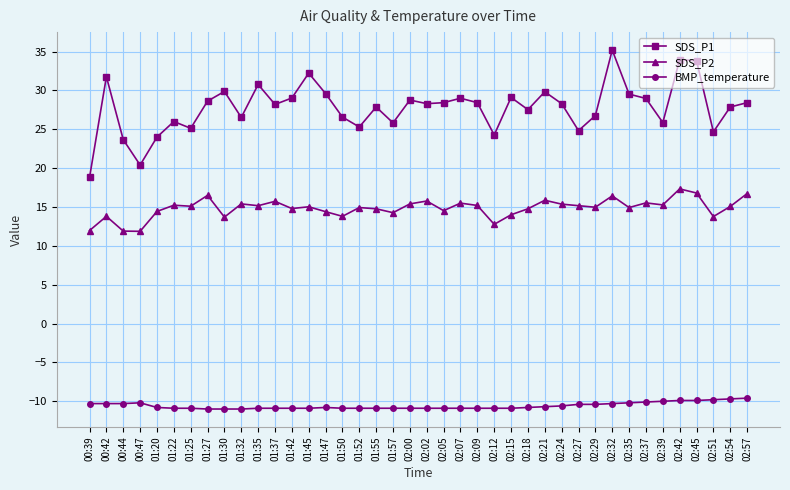

What is the difference between the maximum and minimum values in the BMP_temperature series?

1.4